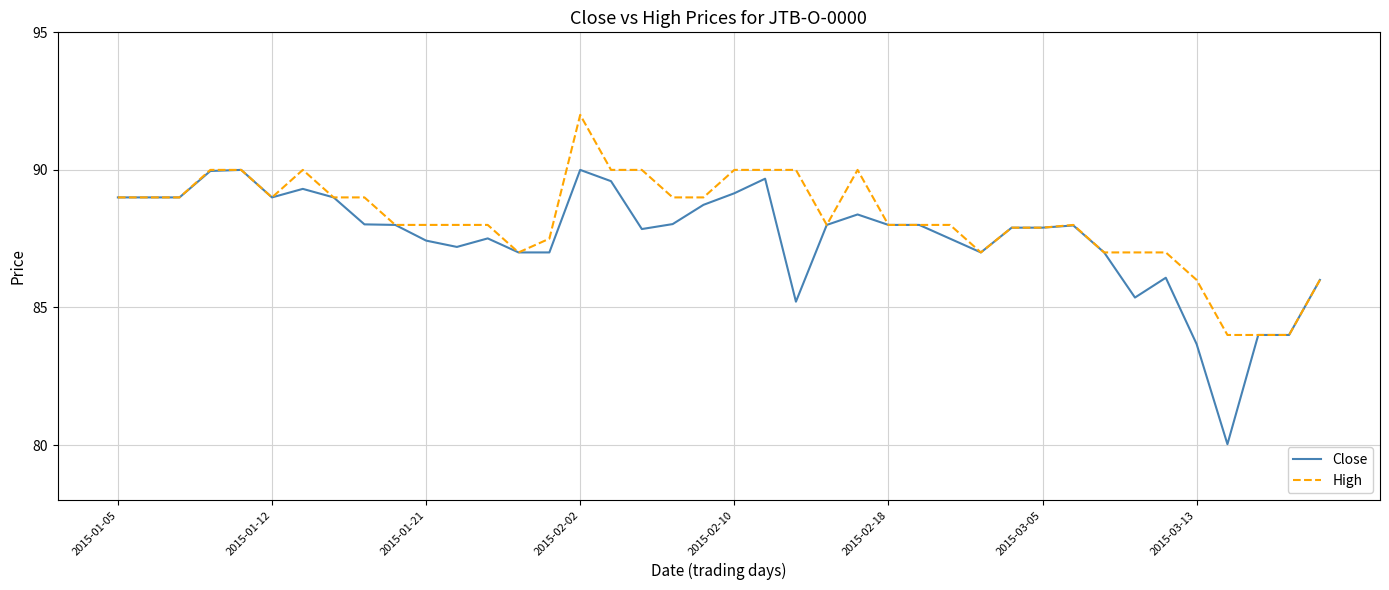

What is the smallest value displayed?

80.0